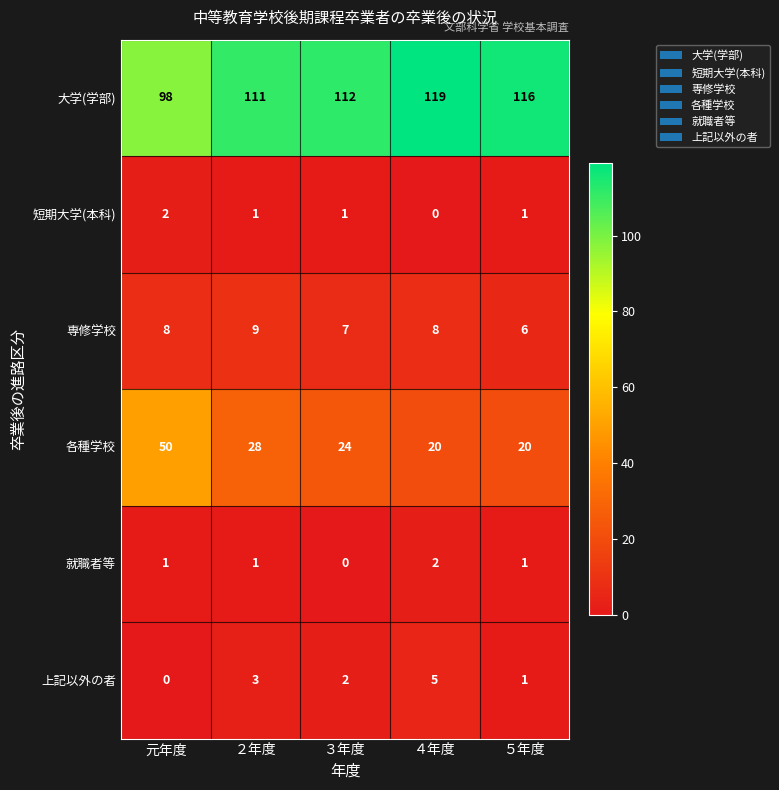

Which series has the largest range (max minus min)?

各種学校